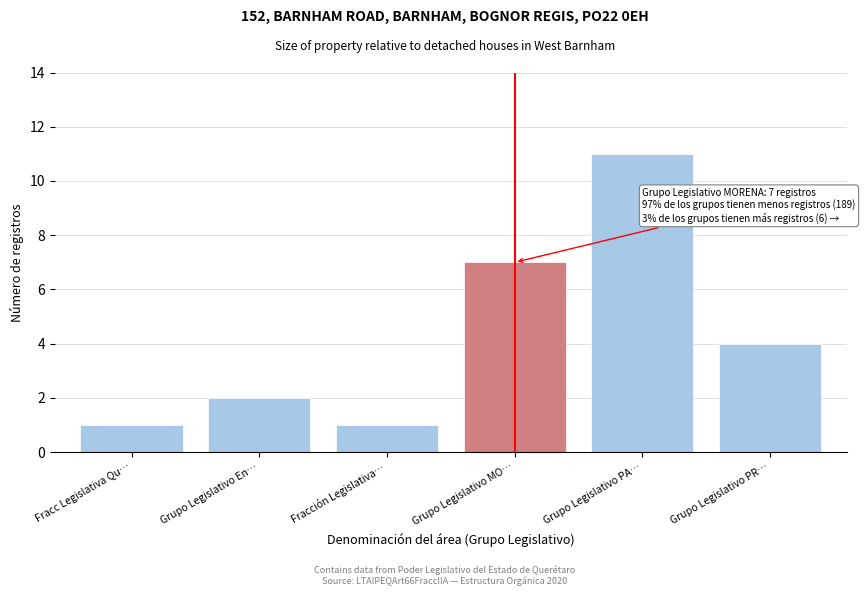

Reading right to left, transcribe all the data shown in this chart.

Grupo Legislativo PR…=4	Grupo Legislativo PA…=11	Grupo Legislativo MO…=7	Fracción Legislativa…=1	Grupo Legislativo En…=2	Fracc Legislativa Qu…=1